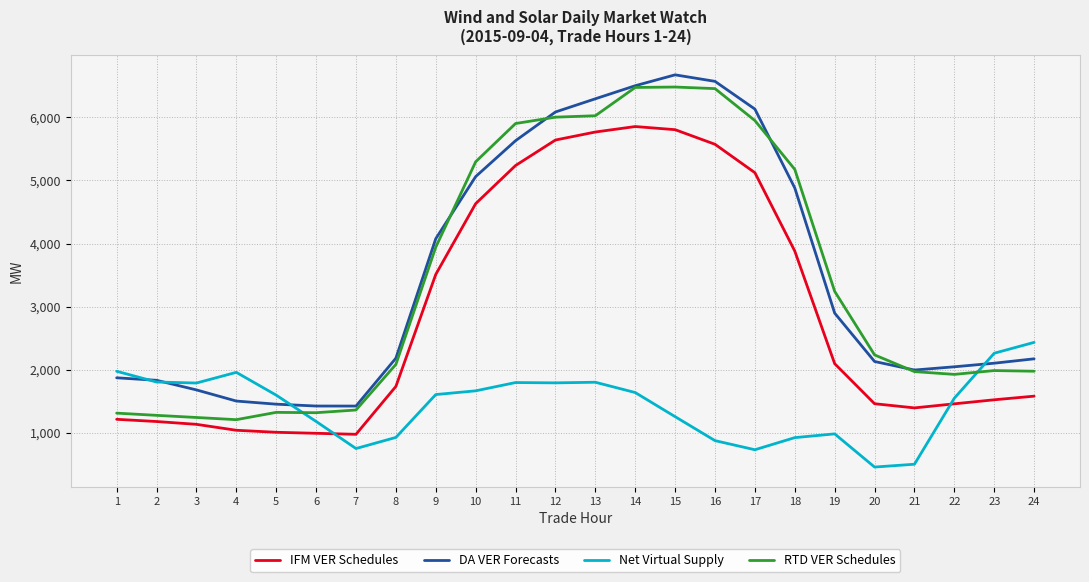

What is the sum of all DA VER Forecasts values?

84600.1